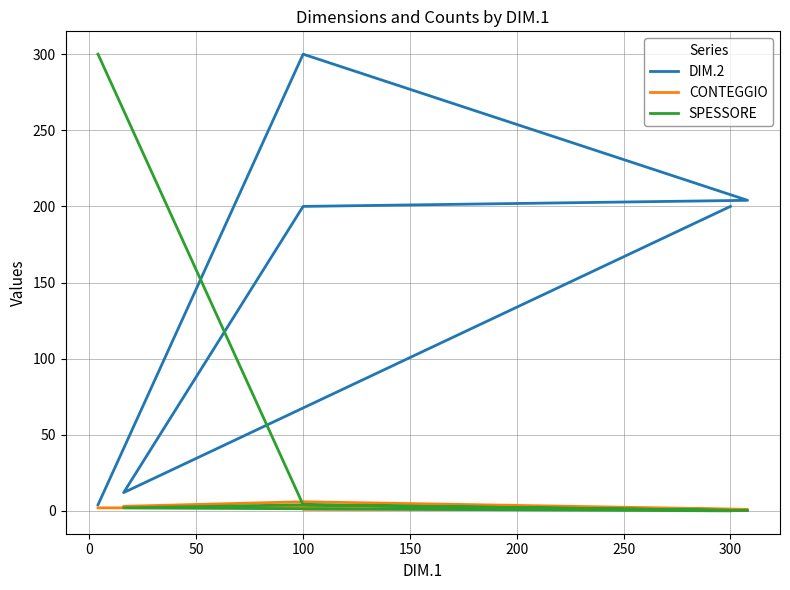

List the series in order of their peak value, lowest first.

CONTEGGIO, DIM.2, SPESSORE